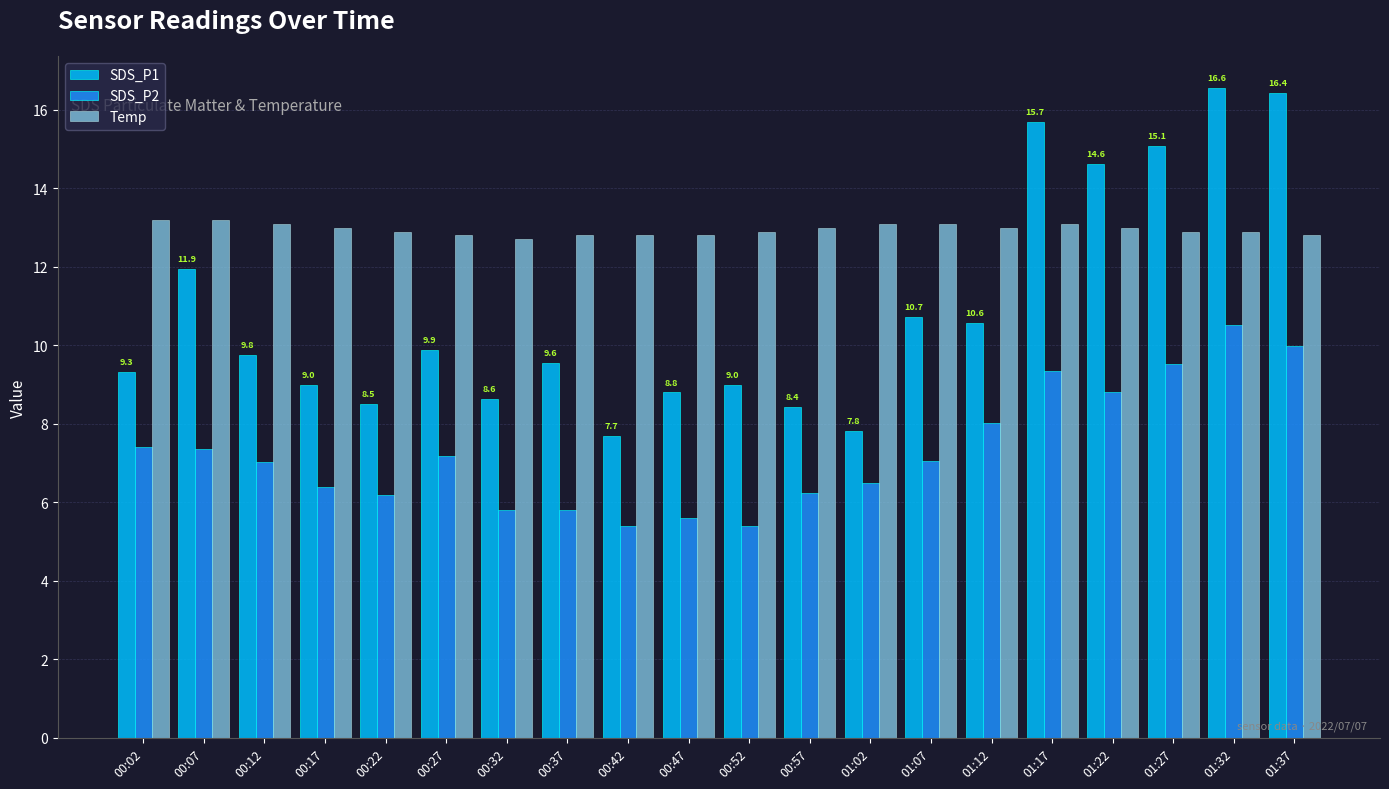

Which series changed the most between 00:07 and 00:32?

SDS_P1